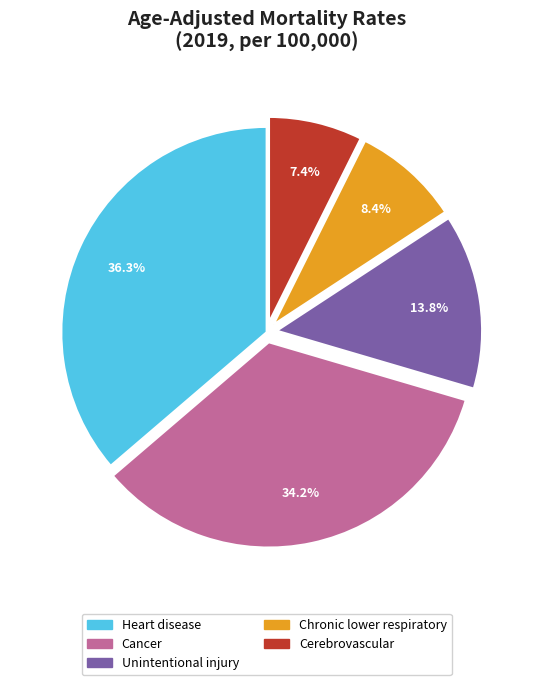

What portion of the pie excludes Heart disease?

63.7%